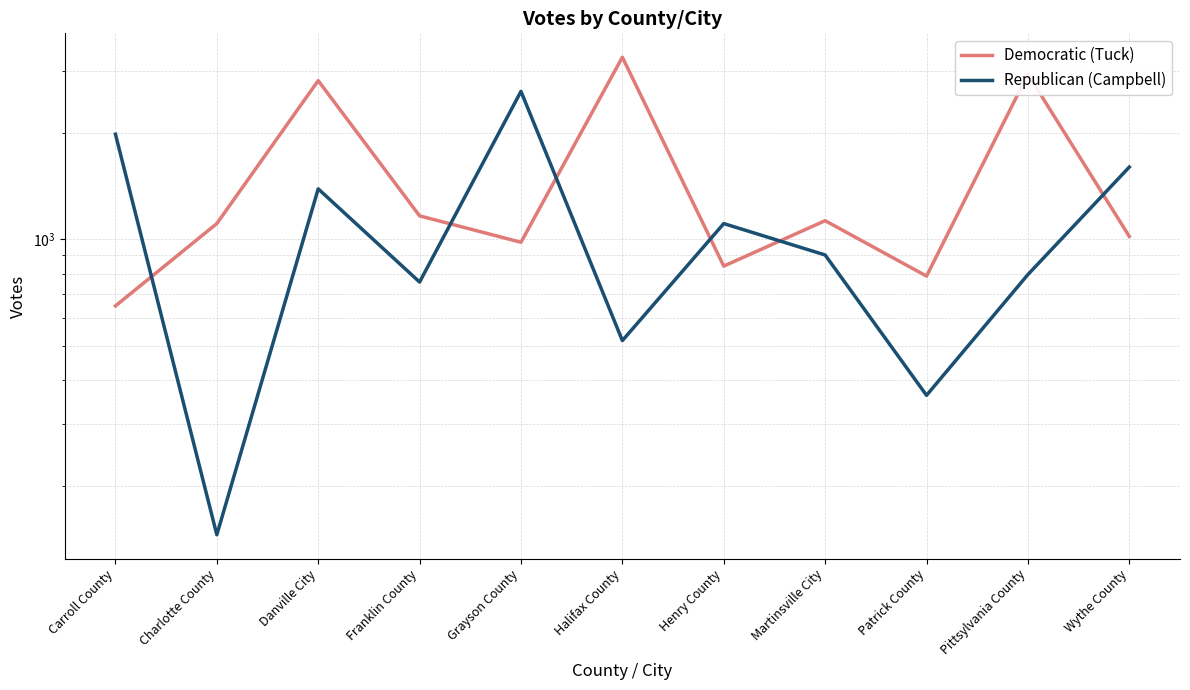

Between which two adjacent categories do Democratic (Tuck) and Republican (Campbell) first intersect?

Carroll County and Charlotte County